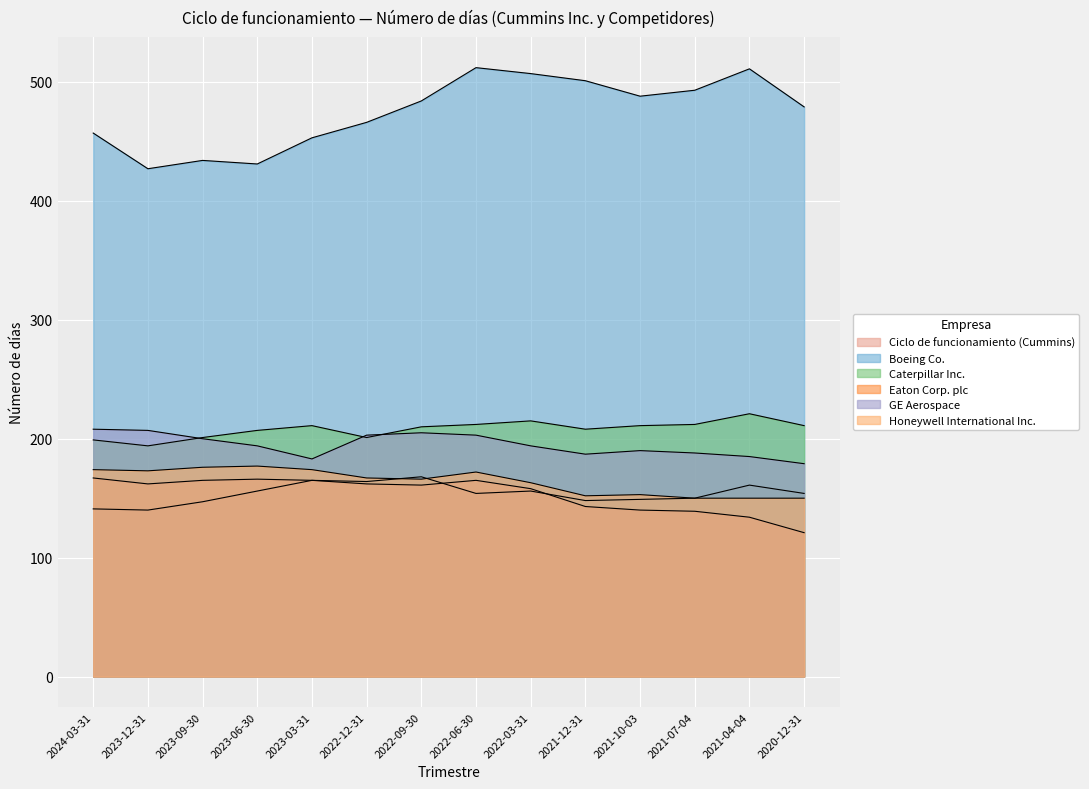

What is the sum of all GE Aerospace values?

2726